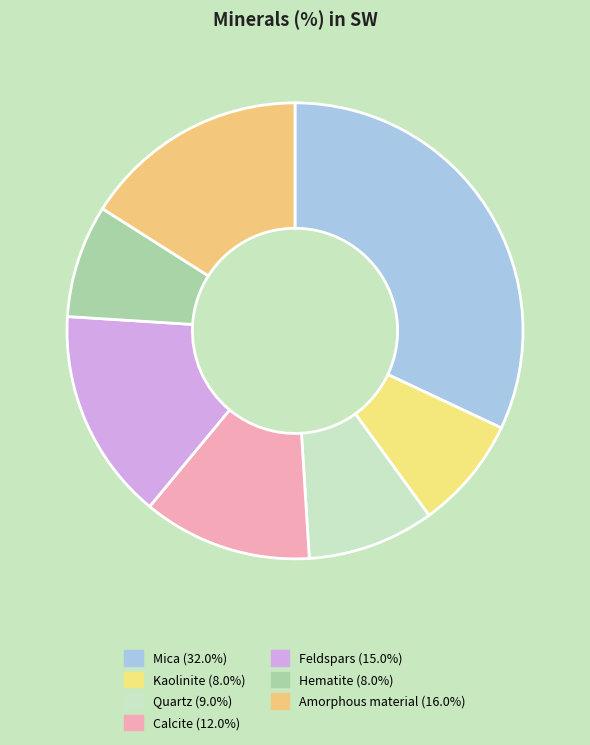

How many slices are in this pie chart?

7